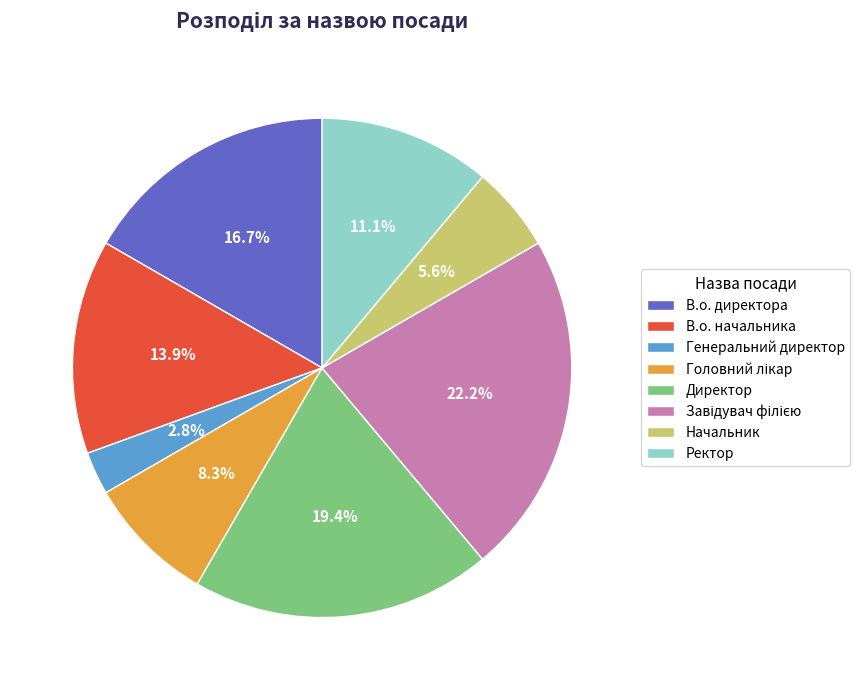

How many slices are in this pie chart?

8